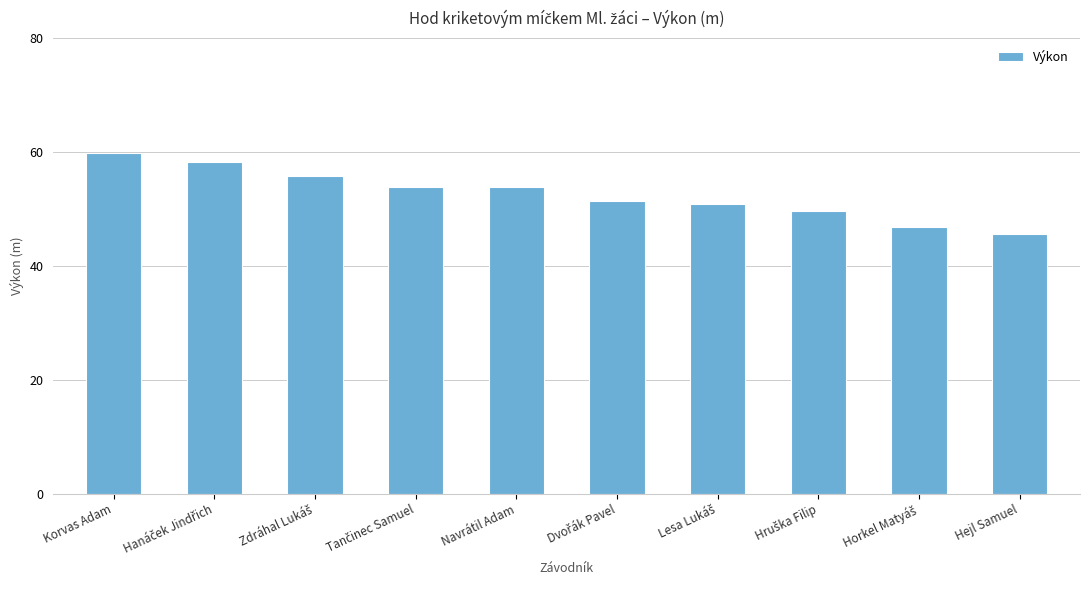

Approximately how many times larger is the value at Navrátil Adam compared to Korvas Adam?

0.9